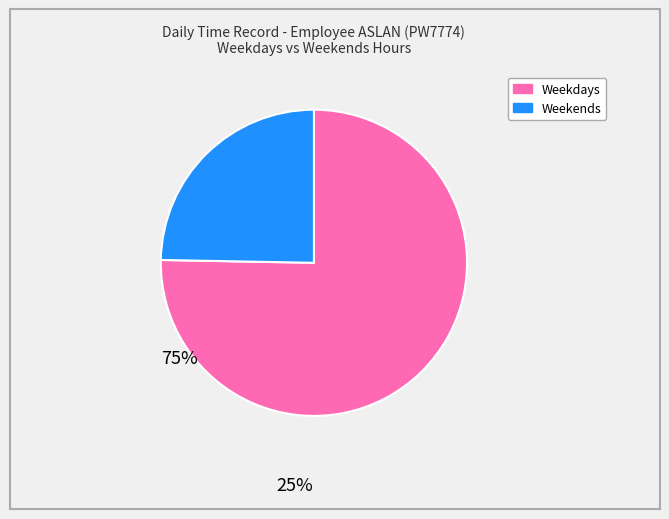

Which category has the biggest portion of the pie?

Weekdays